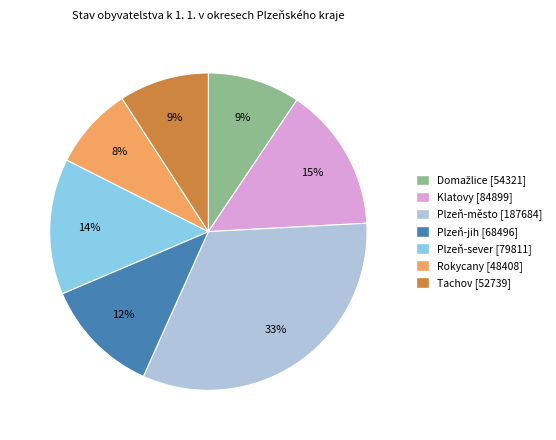

The Rokycany slice represents 1% of the pie. True or false?

False